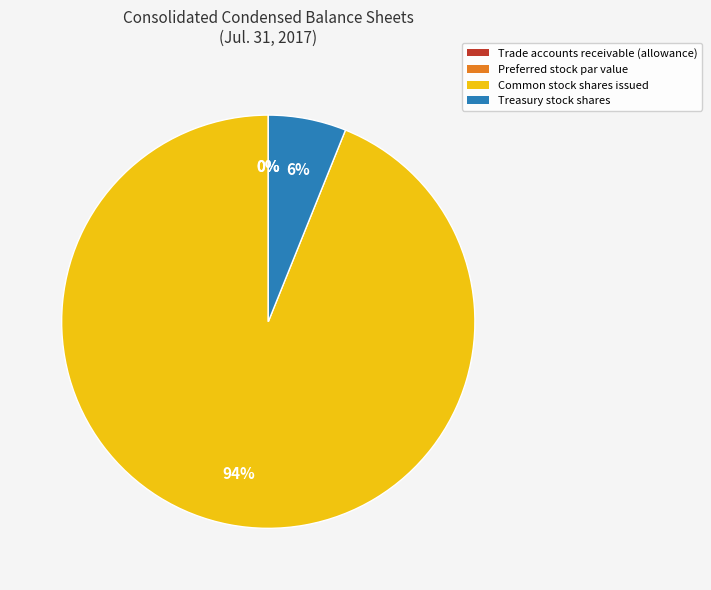

What is the change in value from Common stock shares issued to Treasury stock shares?

-49000000.0